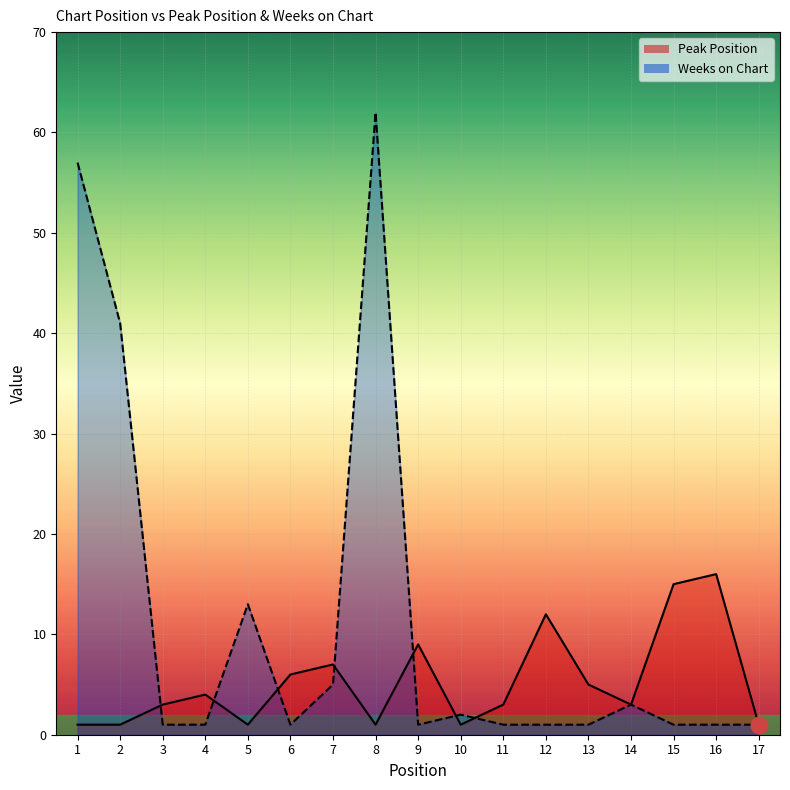

At 13, list the series in order from largest to smallest.

Peak Position, Weeks on Chart